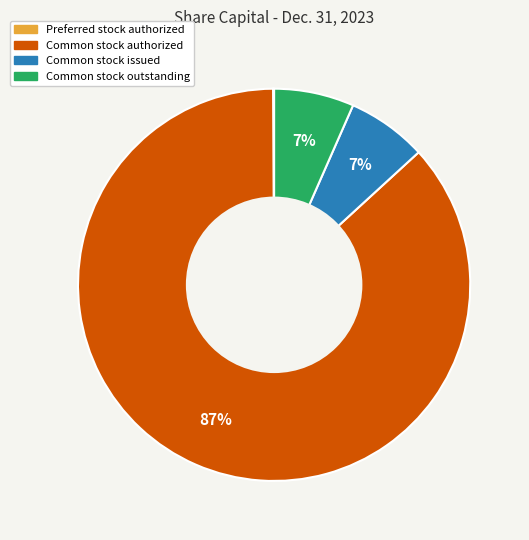

Does any single category account for the majority?

Yes